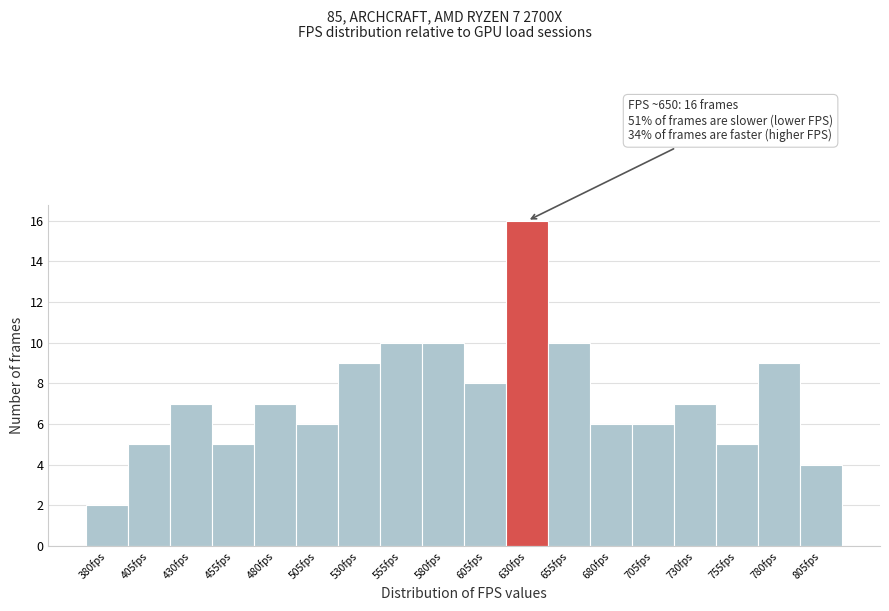

Reading left to right, list all the values displayed in this chart.

380fps=2	405fps=5	430fps=7	455fps=5	480fps=7	505fps=6	530fps=9	555fps=10	580fps=10	605fps=8	630fps=16	655fps=10	680fps=6	705fps=6	730fps=7	755fps=5	780fps=9	805fps=4